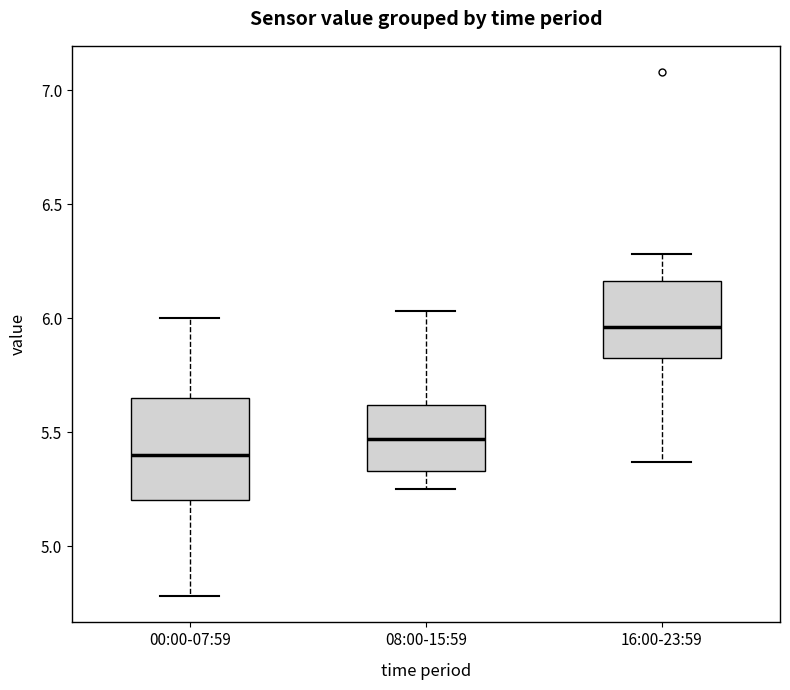

Reading left to right, read every box against the y-axis: the position of its median line, the range the box covers, and the ends of its whiskers. The values are not printed on the chart, so give them approximately, as read against the axis.

00:00-07:59: median 5.40, box 5.20 to 5.65, whiskers 4.80 to 6.00
08:00-15:59: median 5.45, box 5.35 to 5.60, whiskers 5.25 to 6.05
16:00-23:59: median 5.95, box 5.85 to 6.15, whiskers 5.35 to 6.30